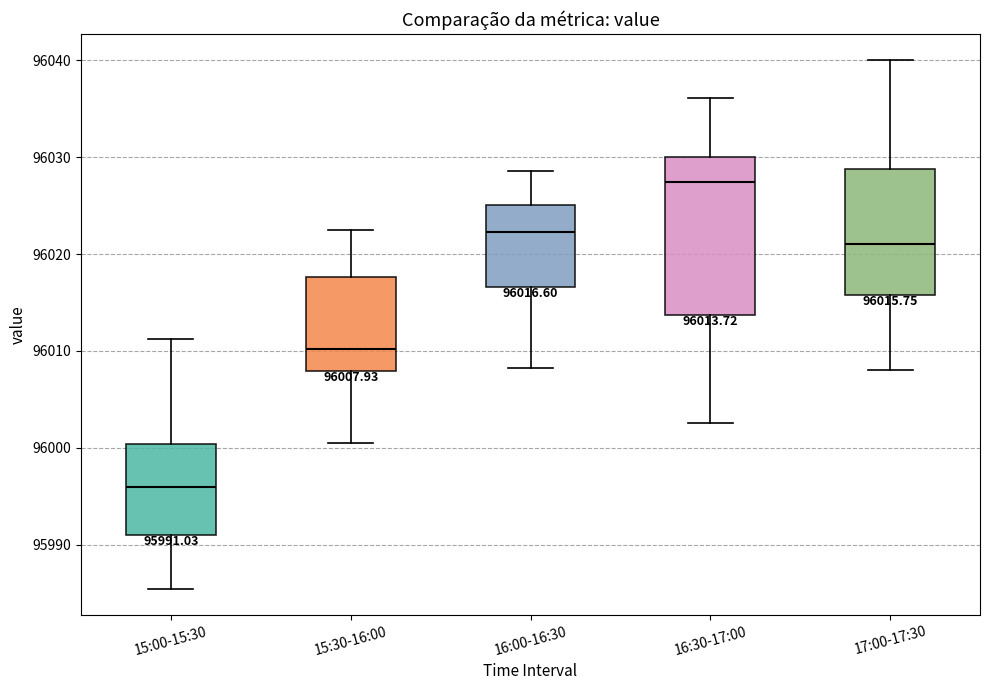

Which box is the tallest, from its lower edge to its upper edge?

16:30-17:00